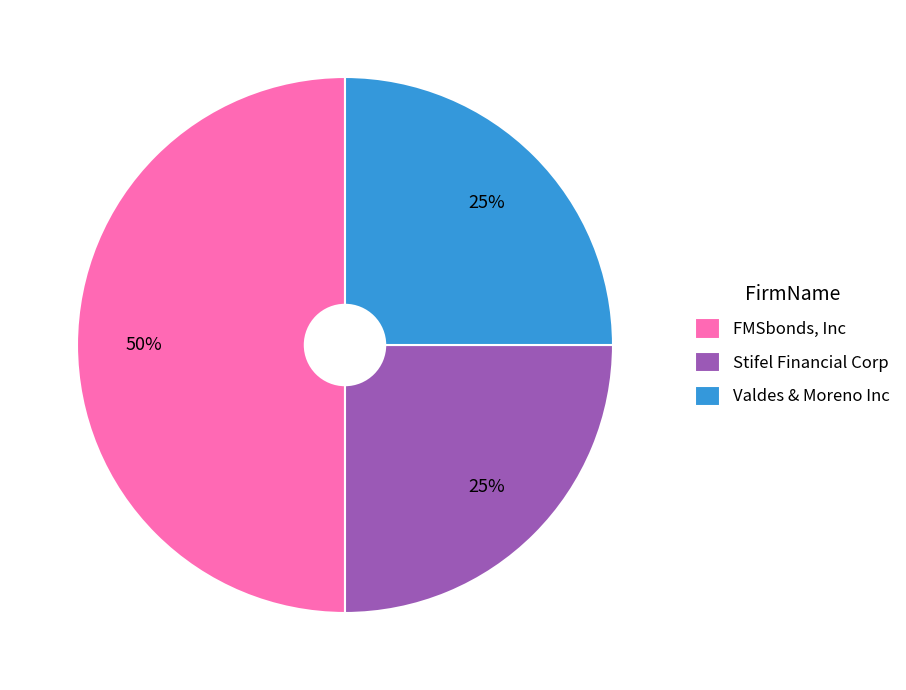

Which category has the biggest portion of the pie?

FMSbonds, Inc